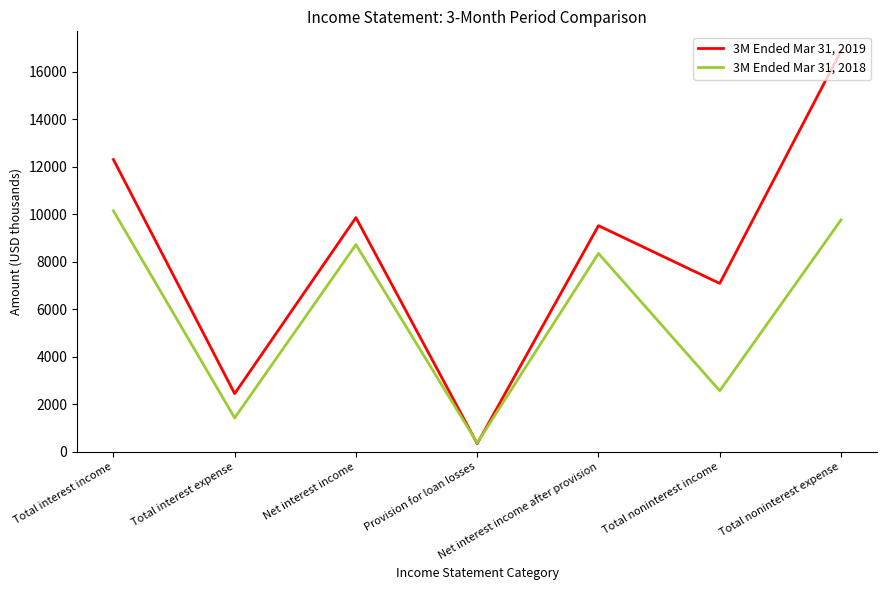

What is the highest value of the 3M Ended Mar 31, 2018 series?

10146